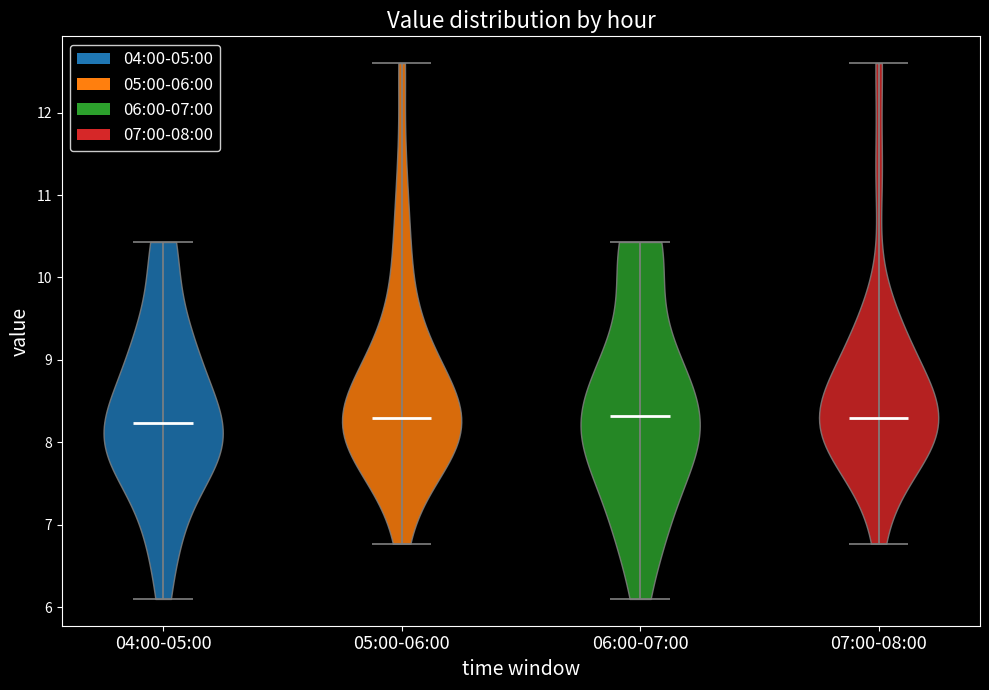

Where does the median line of the violin for 06:00-07:00 sit on the y-axis? The values are not printed on the chart, so give them approximately, as read against the axis.

8.3